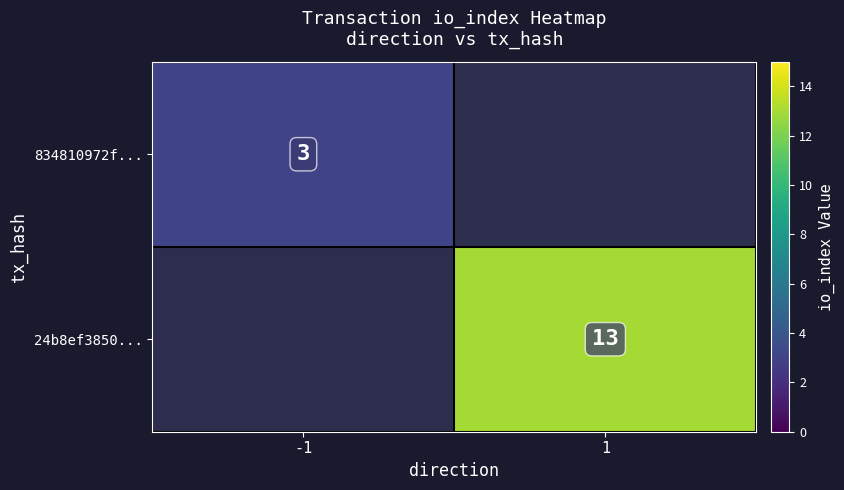

The value of 834810972f... at -1 is 5. True or false?

False